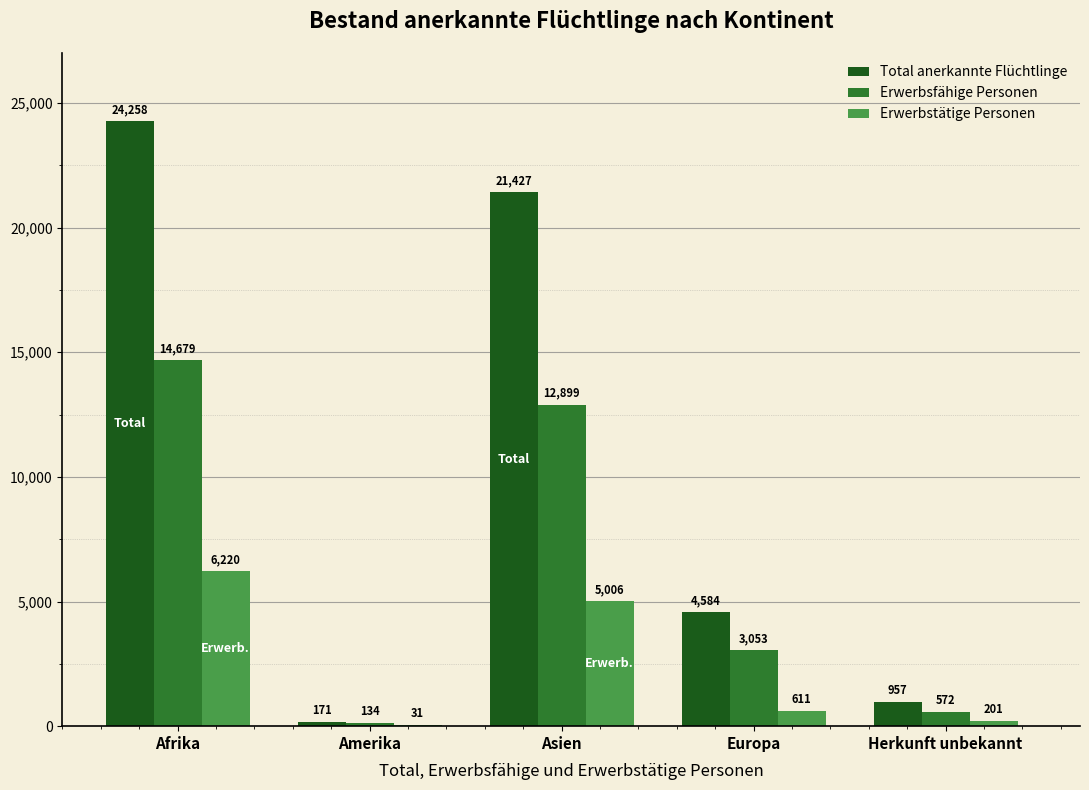

What value does the Erwerbsfähige Personen series have at Europa?

3053